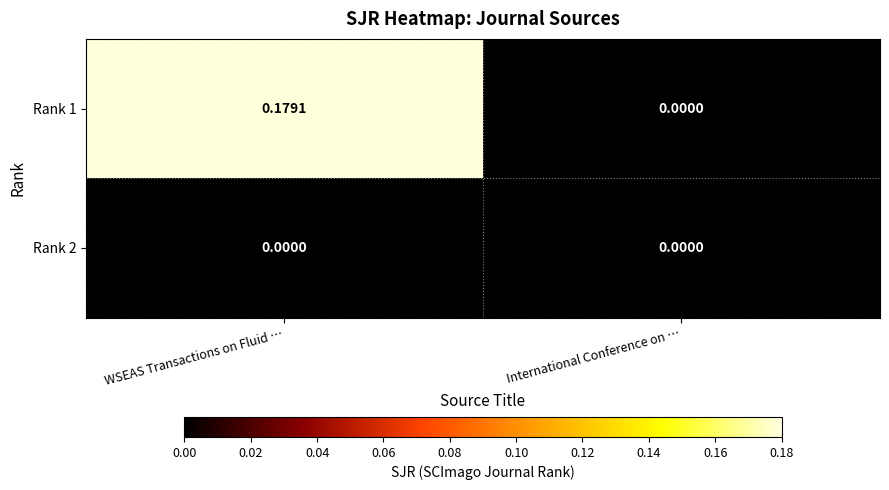

Is the value of Rank 1 at WSEAS Transactions on Fluid … greater than the value of Rank 2 at WSEAS Transactions on Fluid …?

Yes